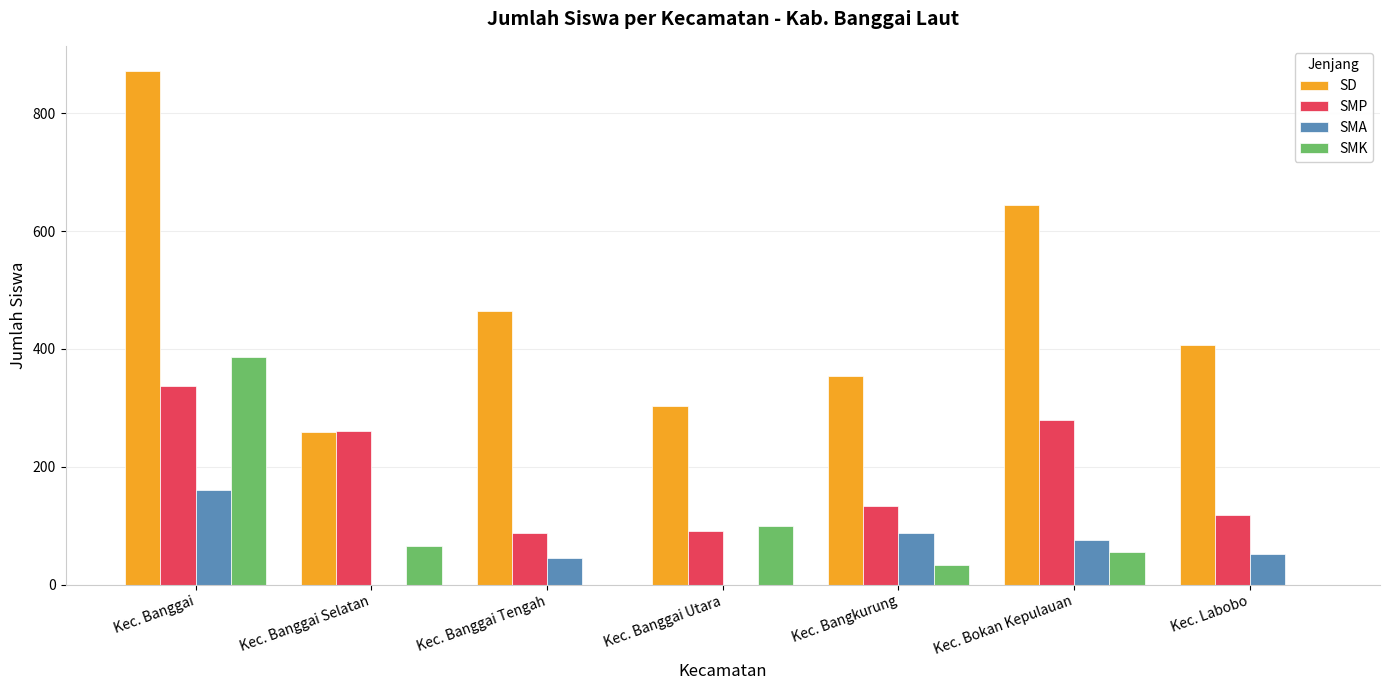

Which series changed the most between Kec. Banggai Selatan and Kec. Banggai Utara?

SMP